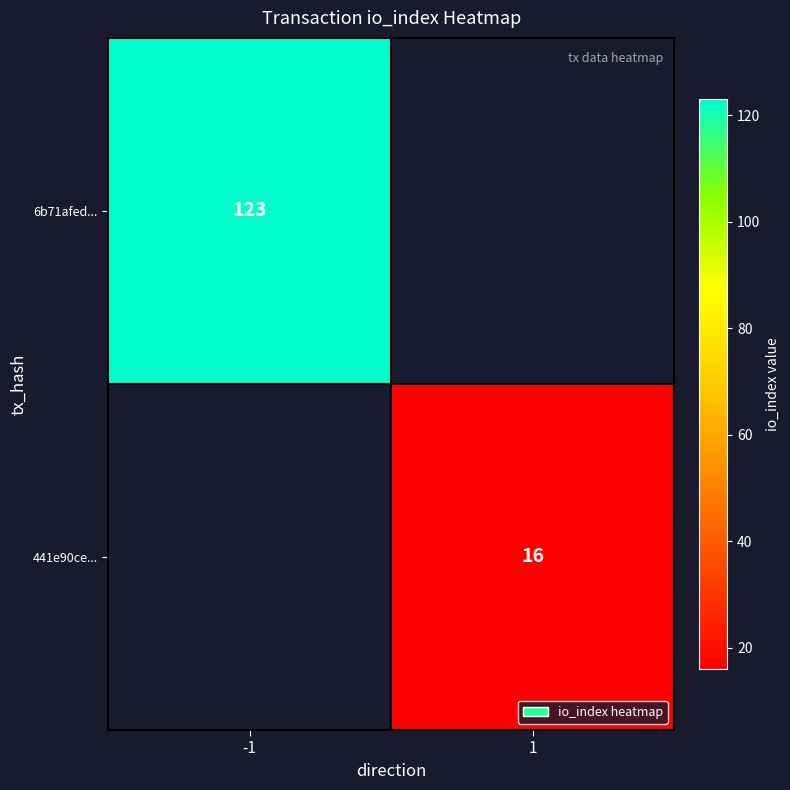

The value of 441e90ce... at 1 is 6.8. True or false?

False